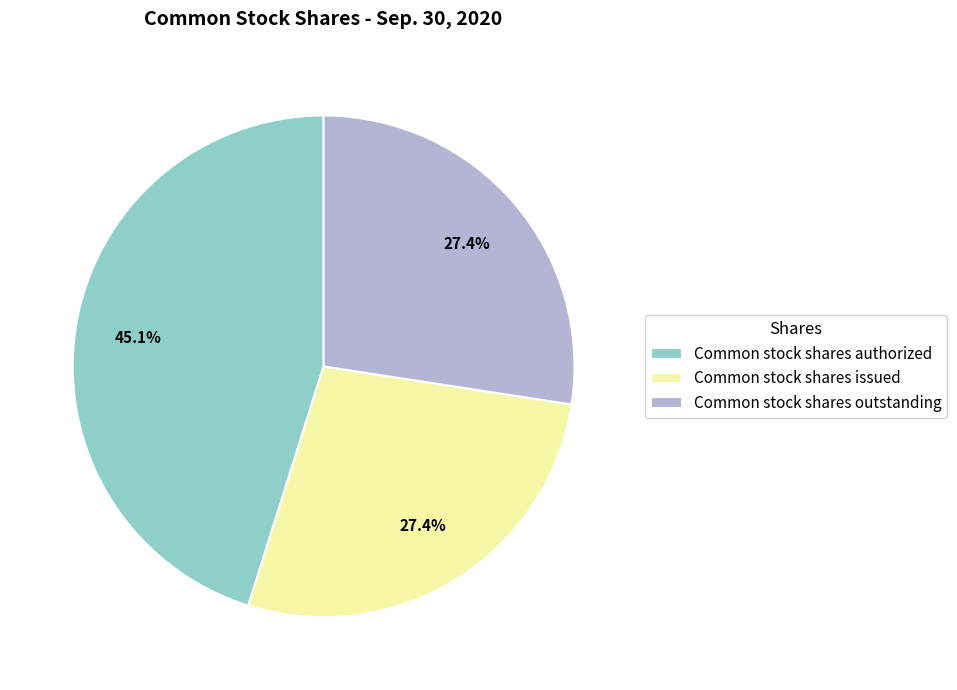

What percentage is the Common stock shares authorized slice, to the nearest percent?

45%